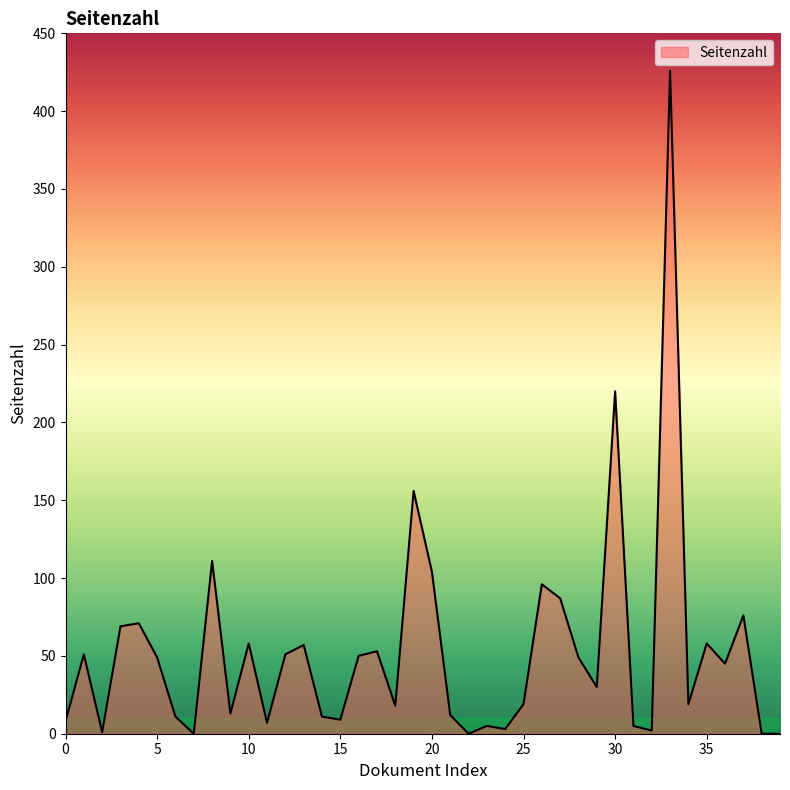

What is the difference between the maximum and minimum values?

426